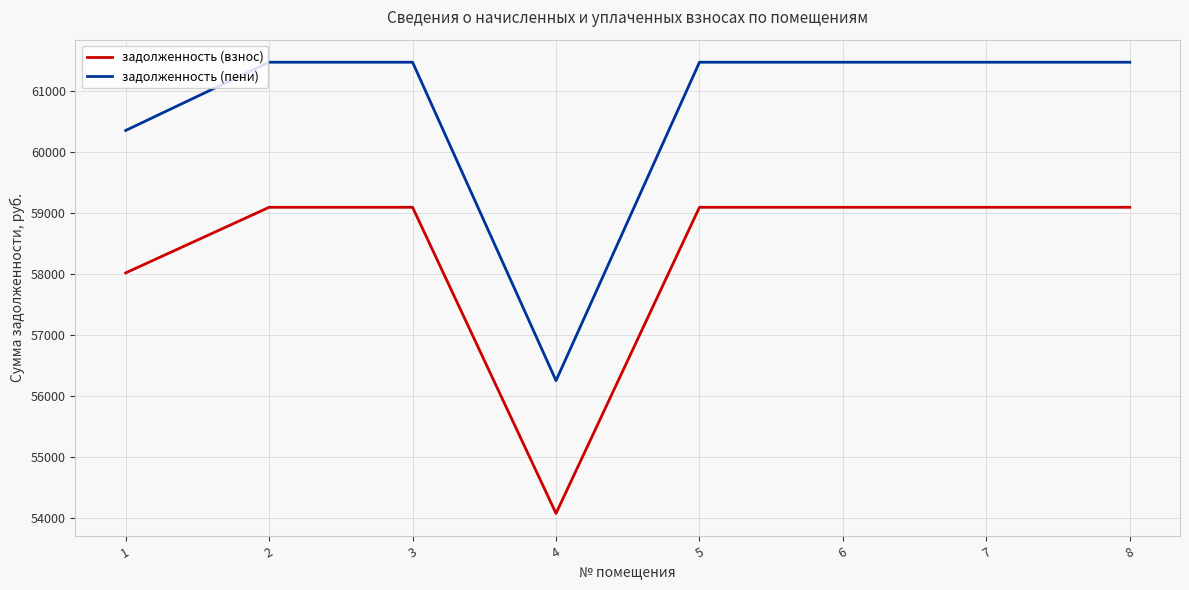

What is the greatest value displayed?

61467.1